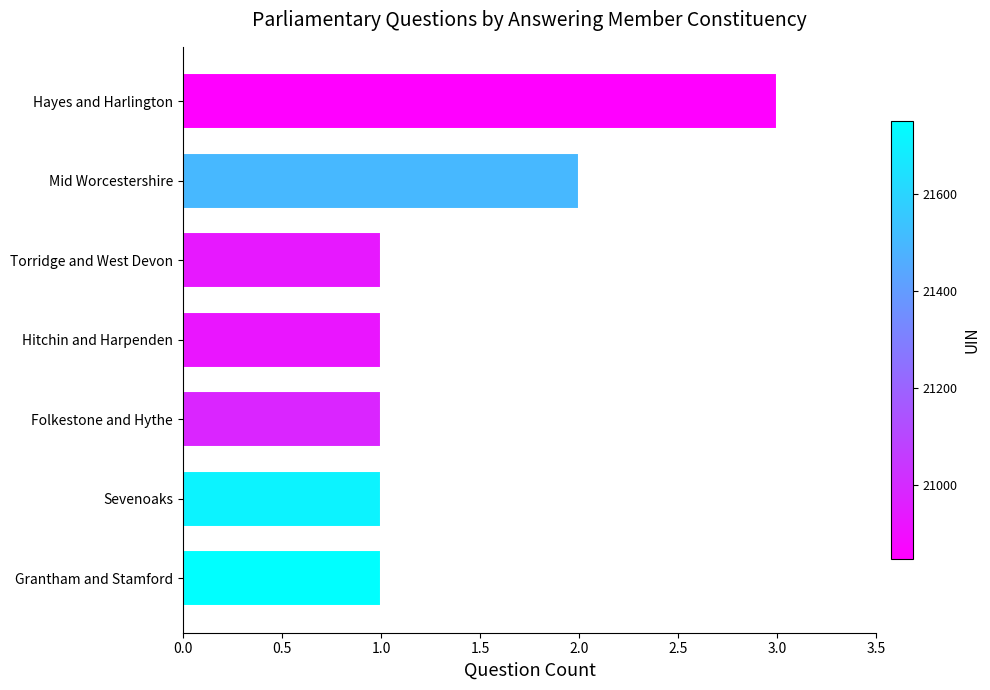

Reading bottom to top, extract all data points from this chart.

Grantham and Stamford=1	Sevenoaks=1	Folkestone and Hythe=1	Hitchin and Harpenden=1	Torridge and West Devon=1	Mid Worcestershire=2	Hayes and Harlington=3